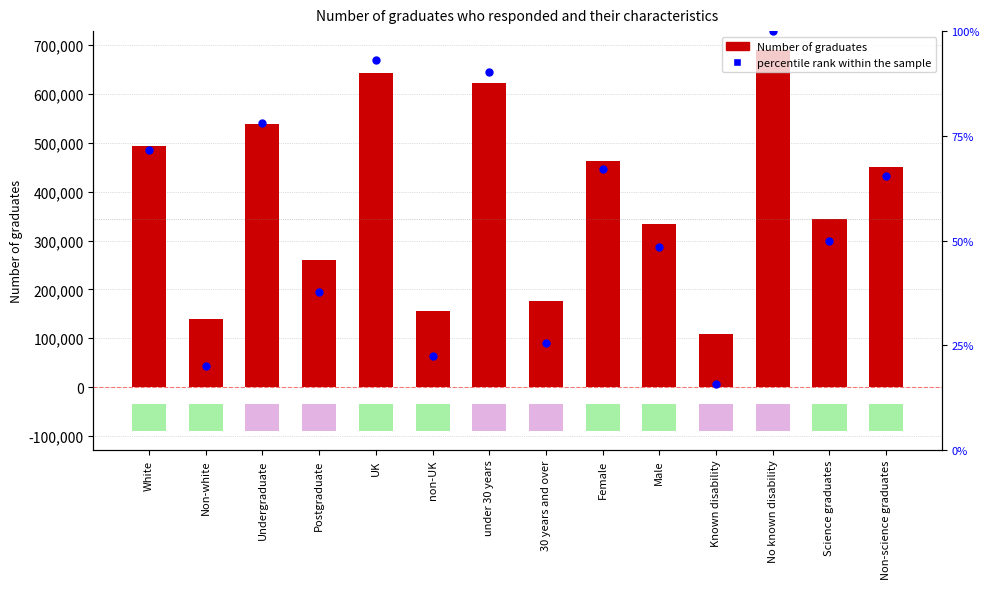

What are all the series names shown in the legend?

Number of graduates, percentile rank within the sample